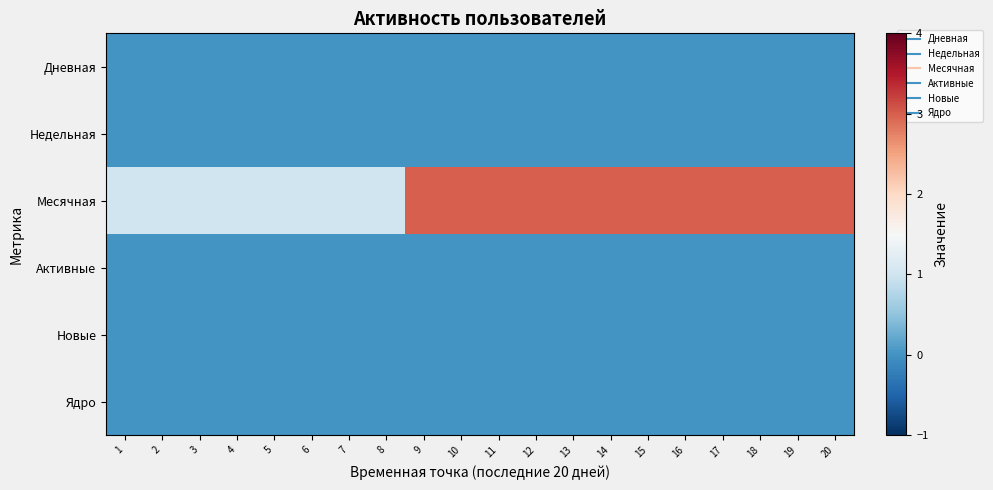

At how many categories does at least one series exceed 2?

12